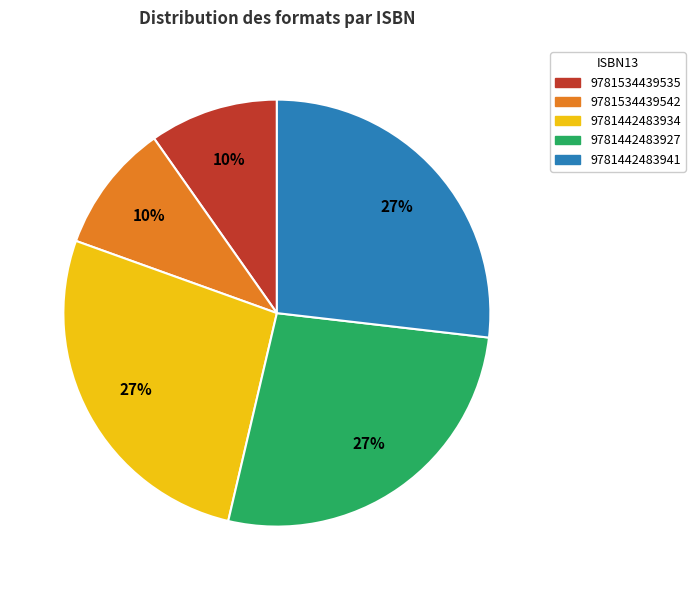

Do 9781442483941 and 9781534439542 together represent more than half of the pie?

No